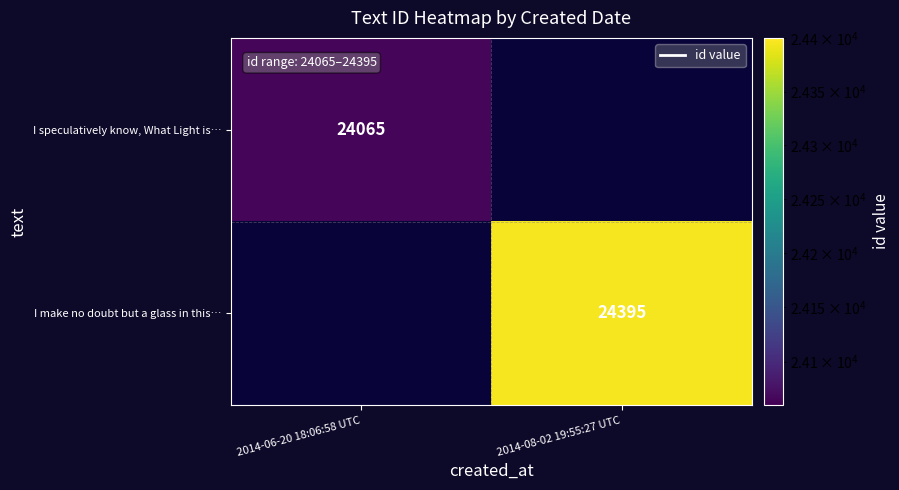

How many series are shown in this chart?

2